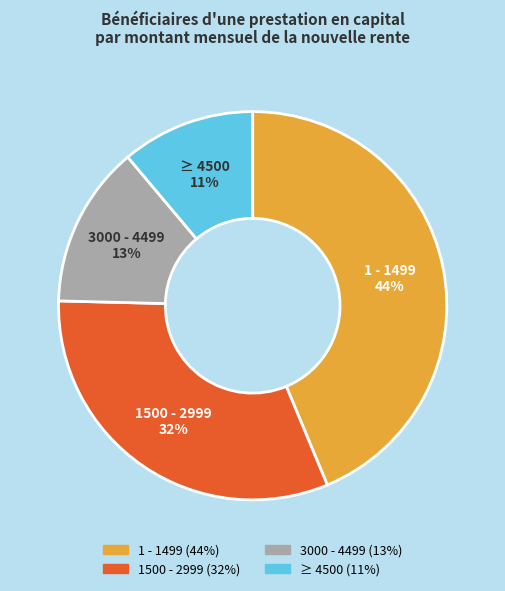

True or false: 3000 - 4499 accounts for 6% of the total.

False